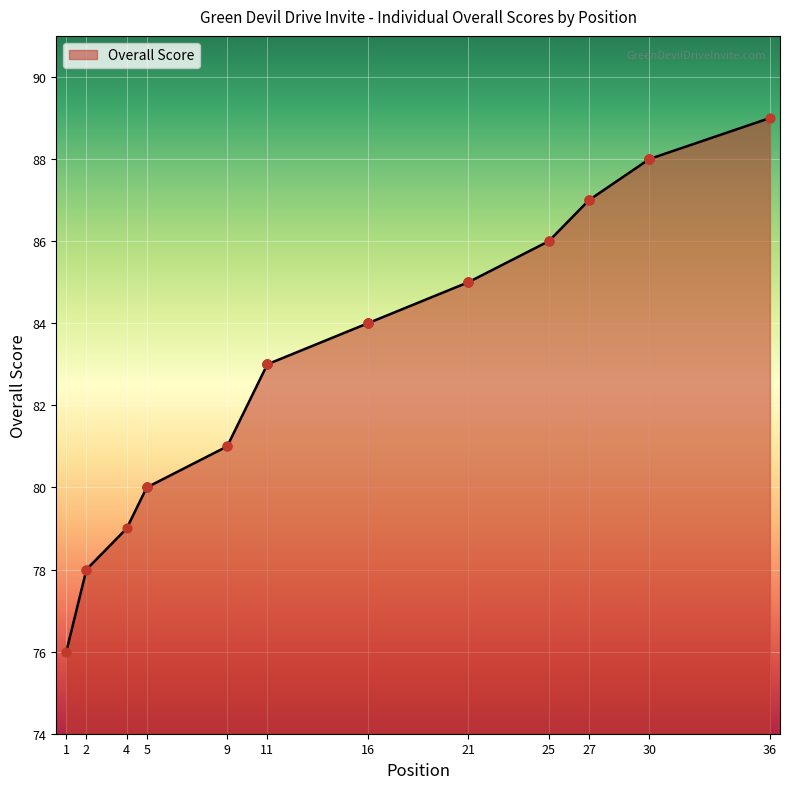

Between 27 and 36, which is larger?

36